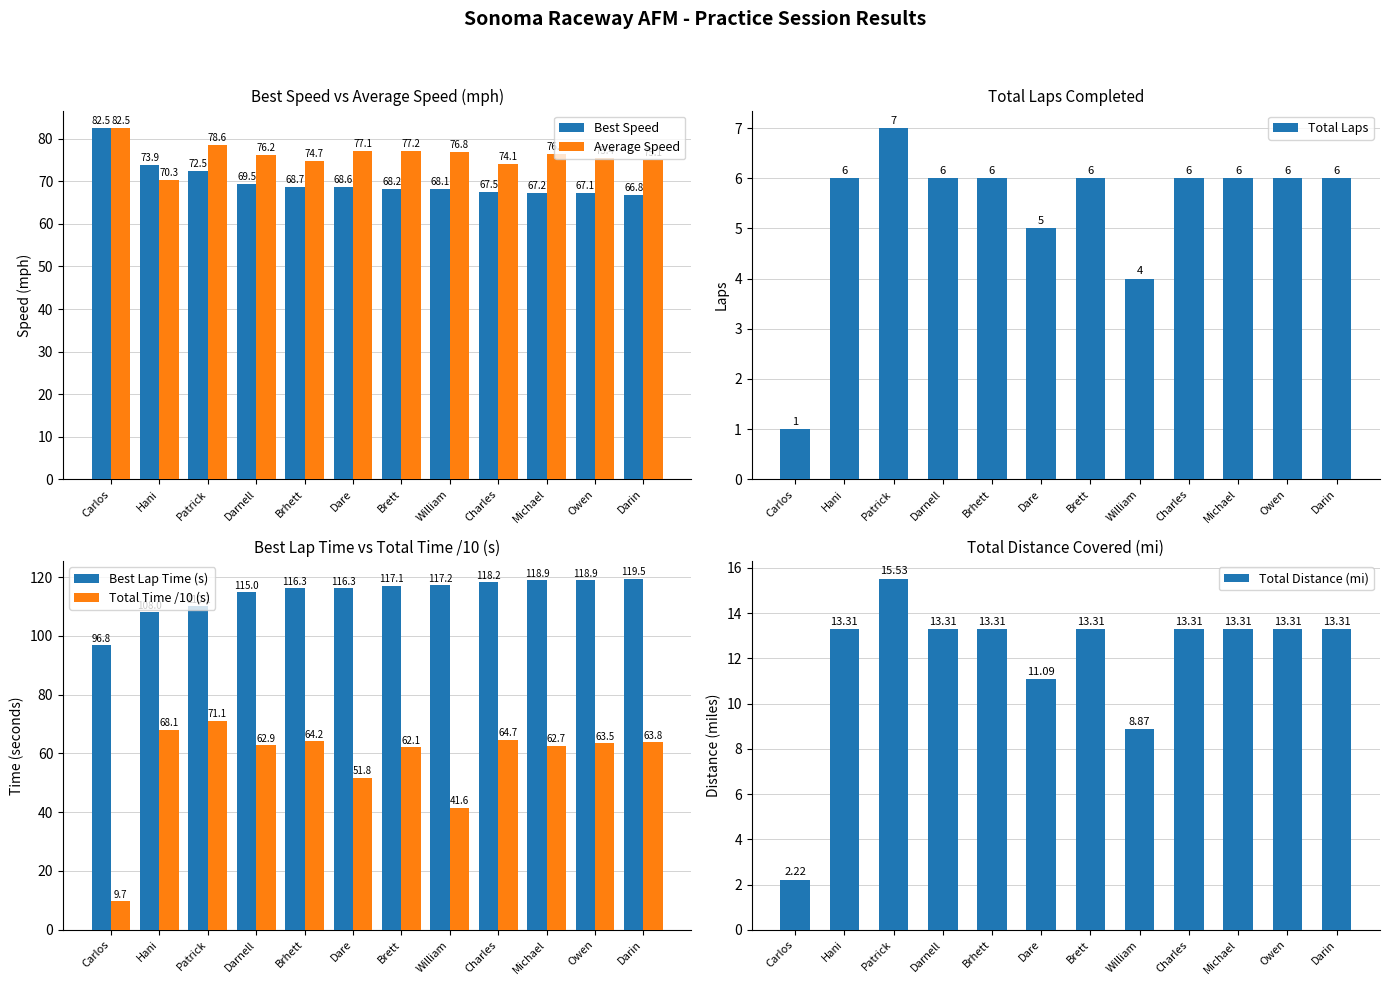

At which label is Total Laps closest to 4?

William